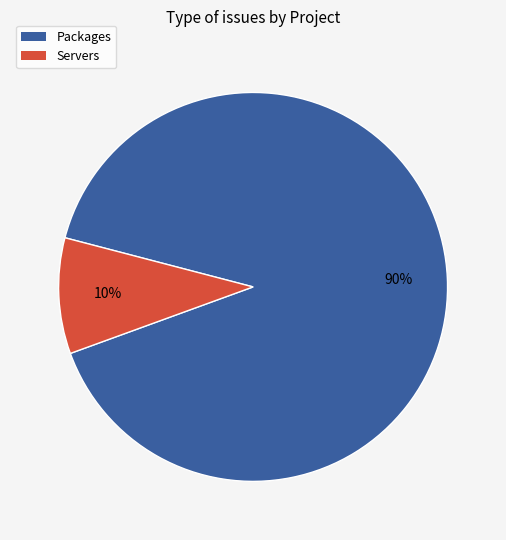

To the nearest percent, what is the average slice percentage?

50%